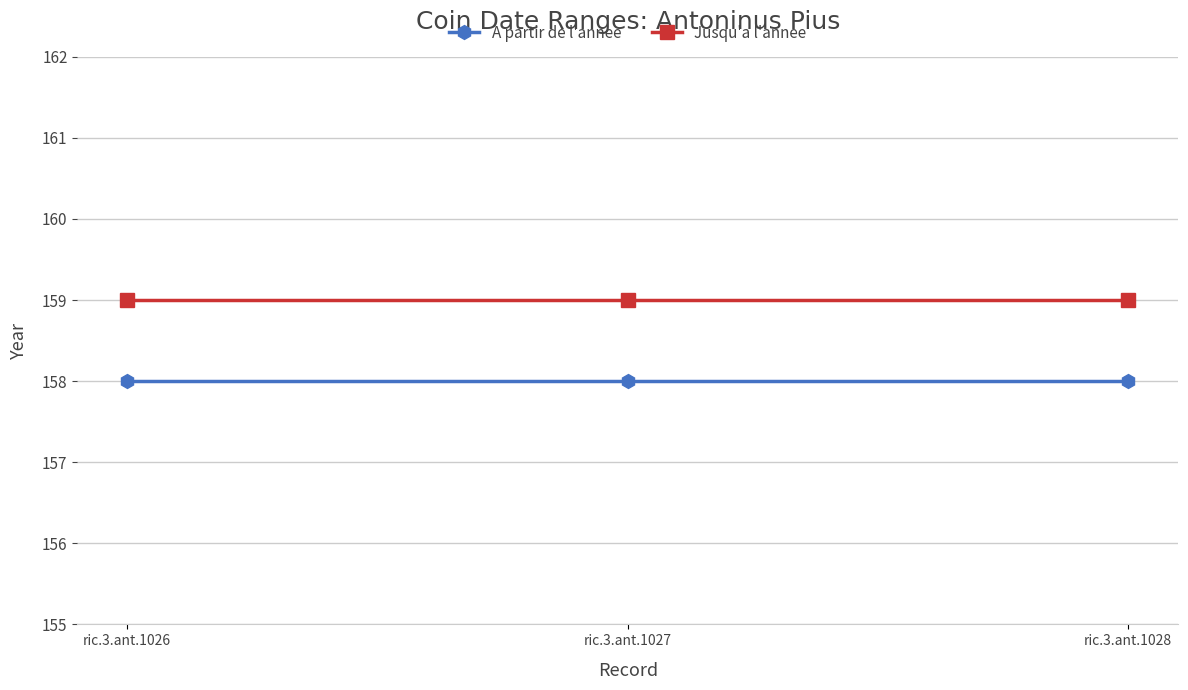

Does the chart have visible grid lines?

Yes